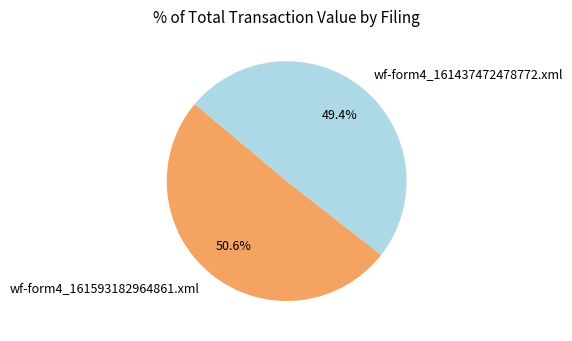

Is there any slice that represents more than half of the pie?

Yes